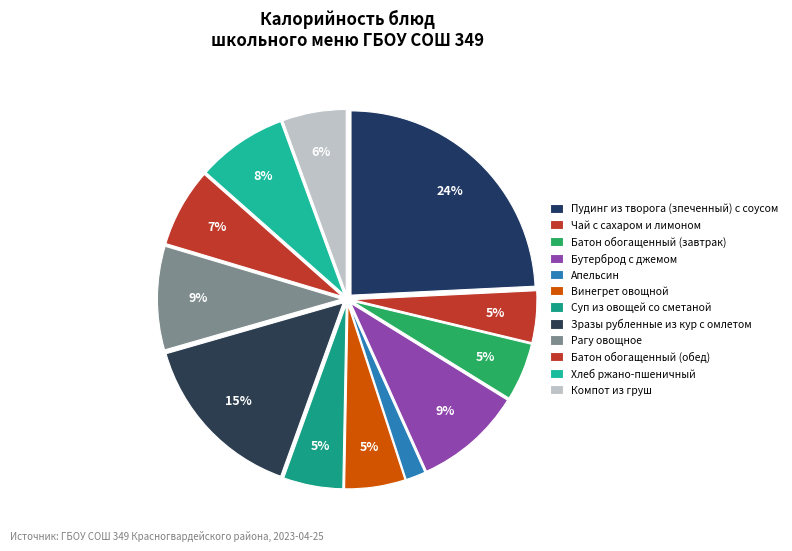

Approximately how many times larger is the value at Пудинг из творога (зпеченный) с соусом compared to Винегрет овощной?

4.6